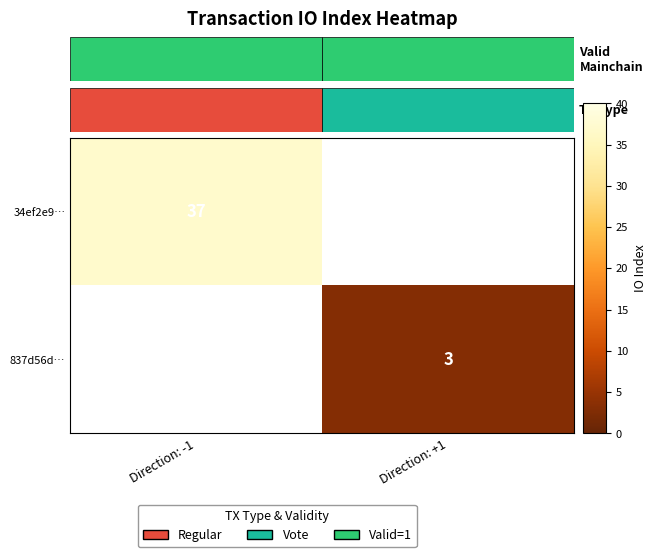

Count the number of categories in the chart.

2